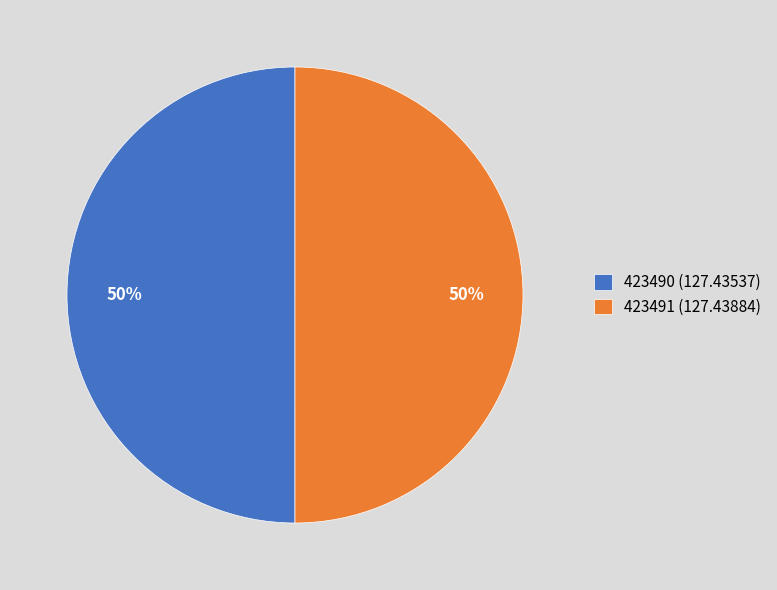

What is the ratio of the value at 423491 to the value at 423490?

1.0